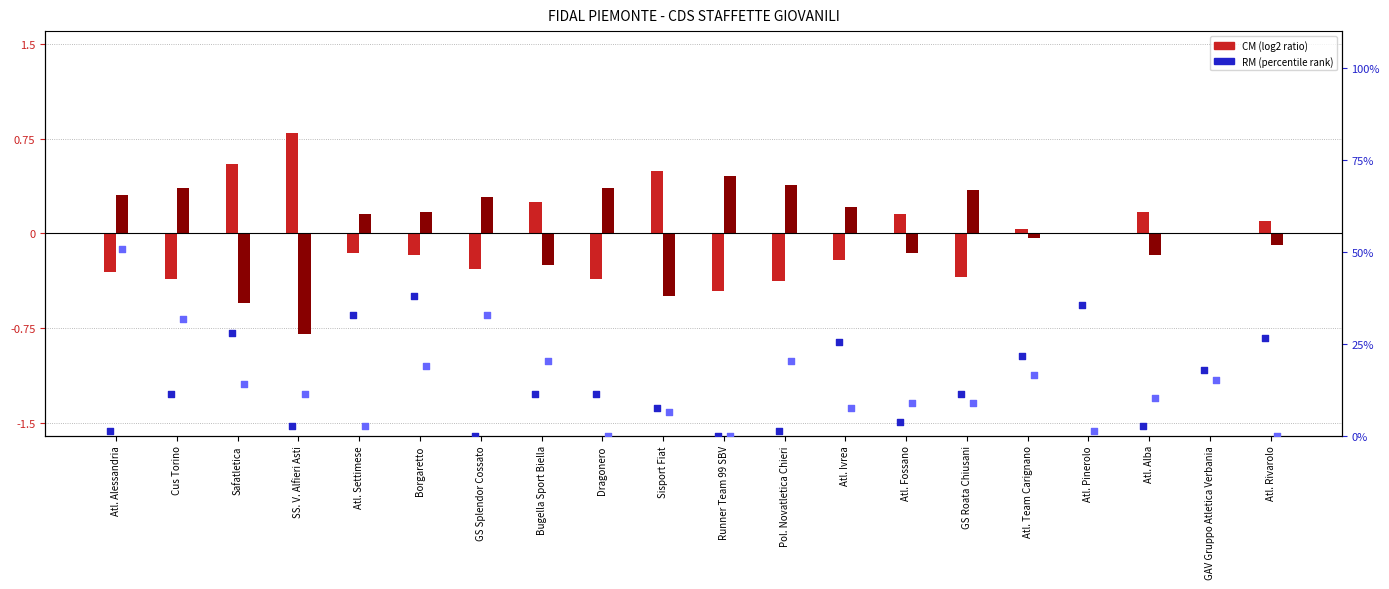

At how many categories does at least one series exceed 19?

12